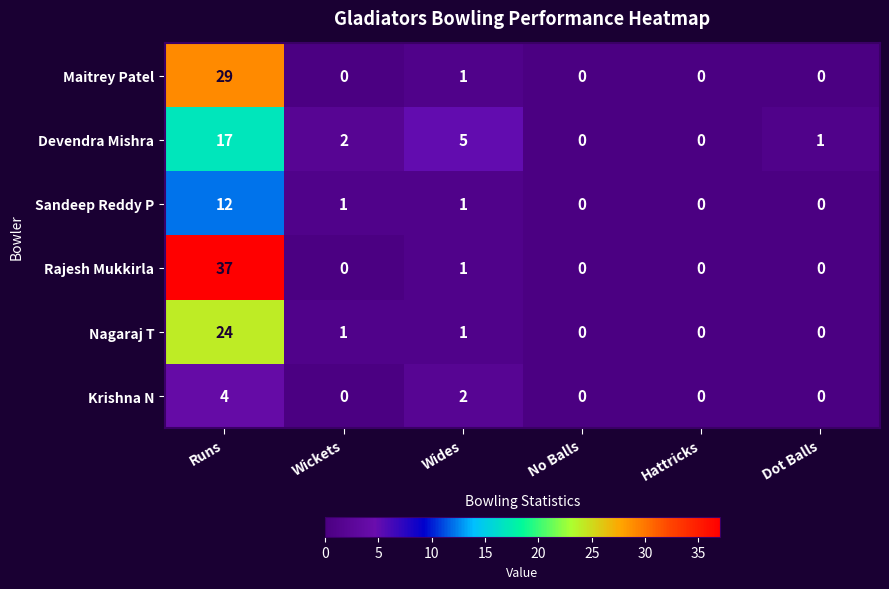

At which label does Sandeep Reddy P first exceed 1?

Runs